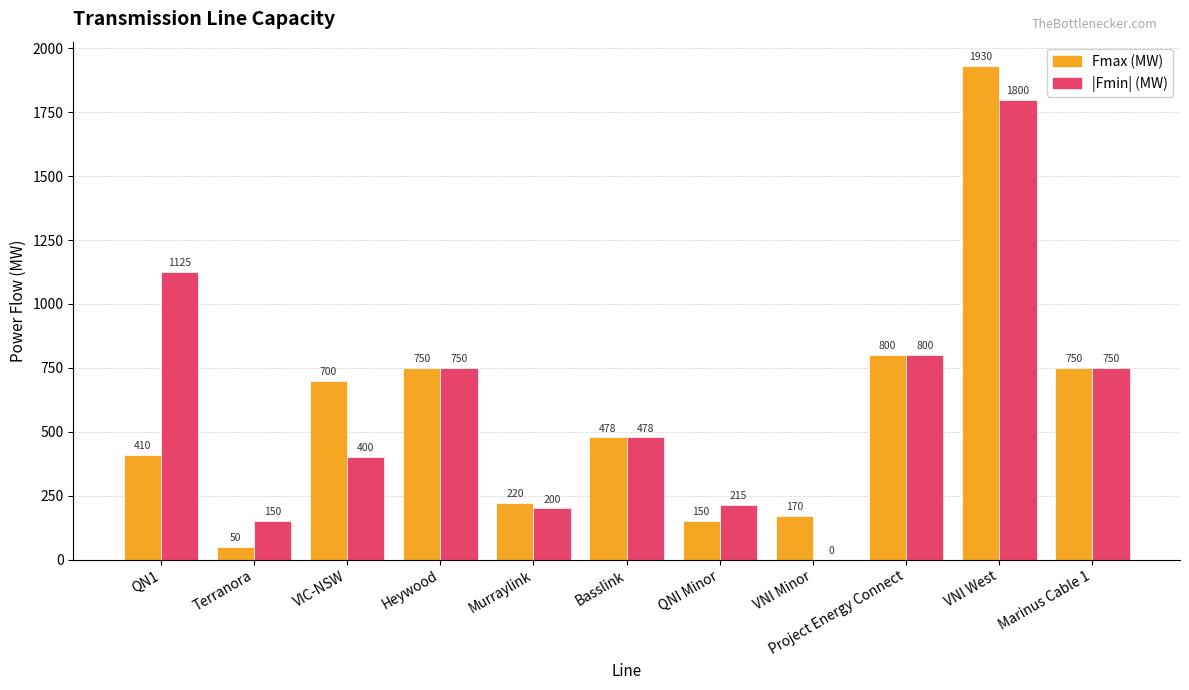

At which category is the sum across all series the highest?

VNI West